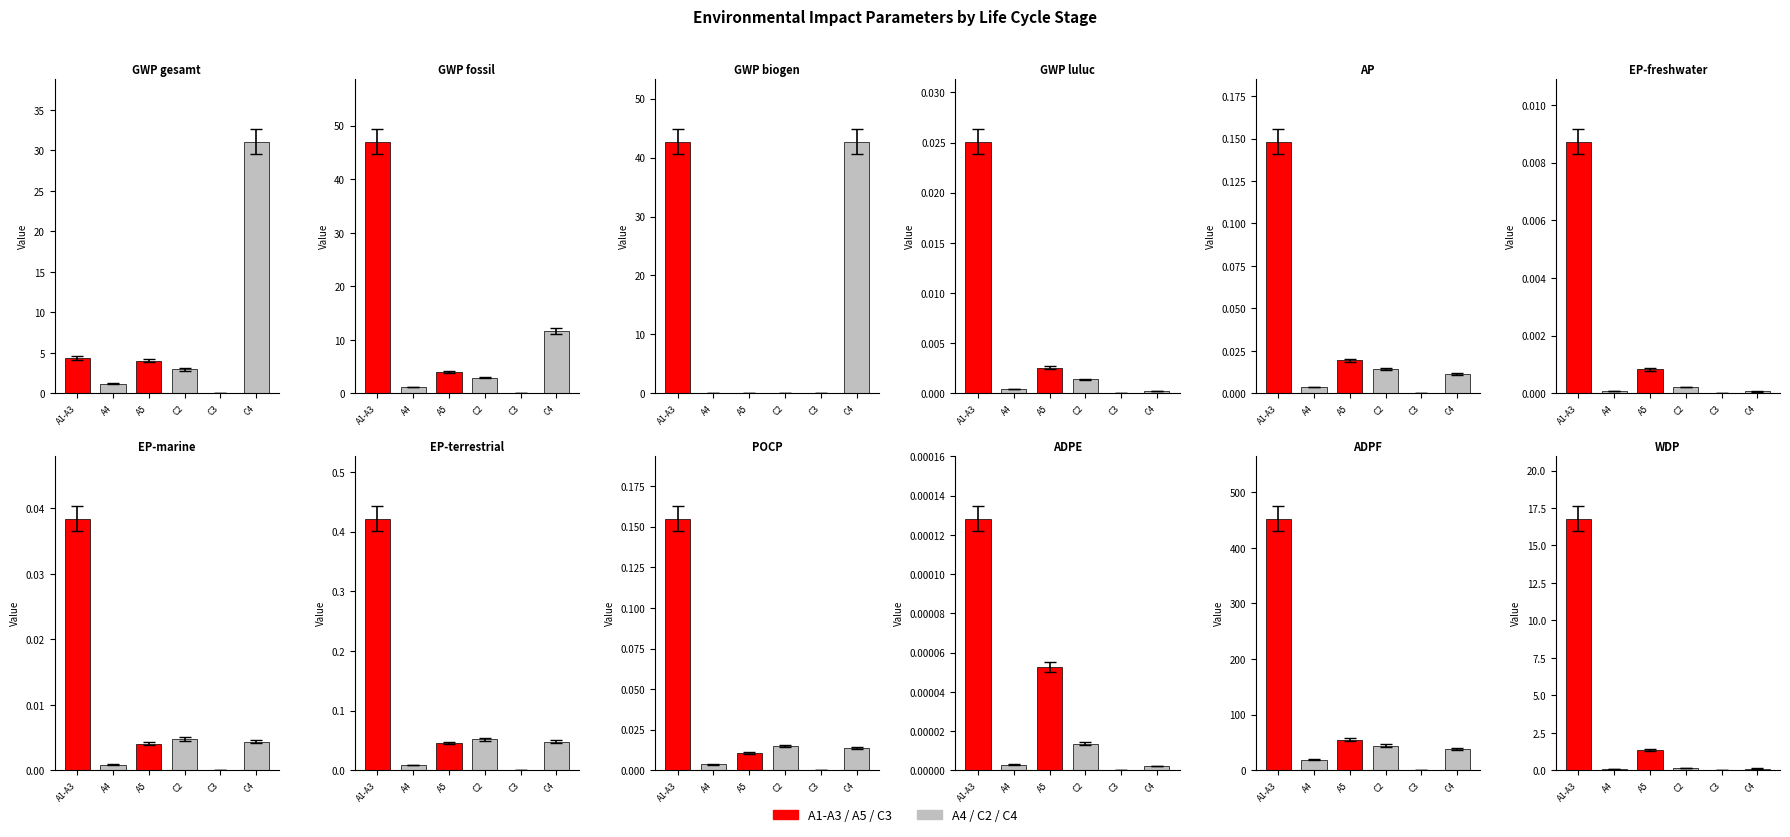

Is the value of C3 at EP-freshwater greater than the value of A1-A3 at GWP luluc?

No